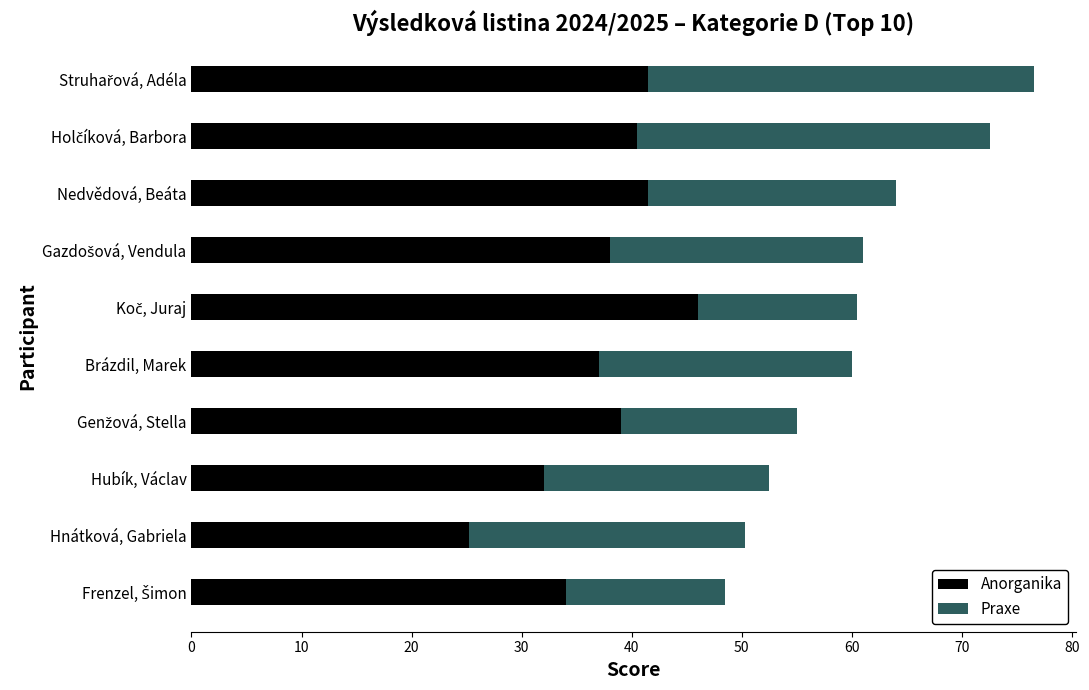

What is the average value of the Anorganika series?

37.5